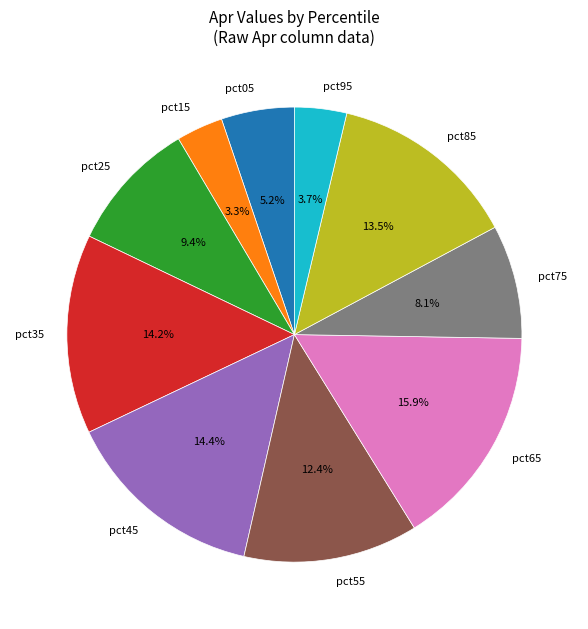

Does pct75 account for over 50% of the chart?

No